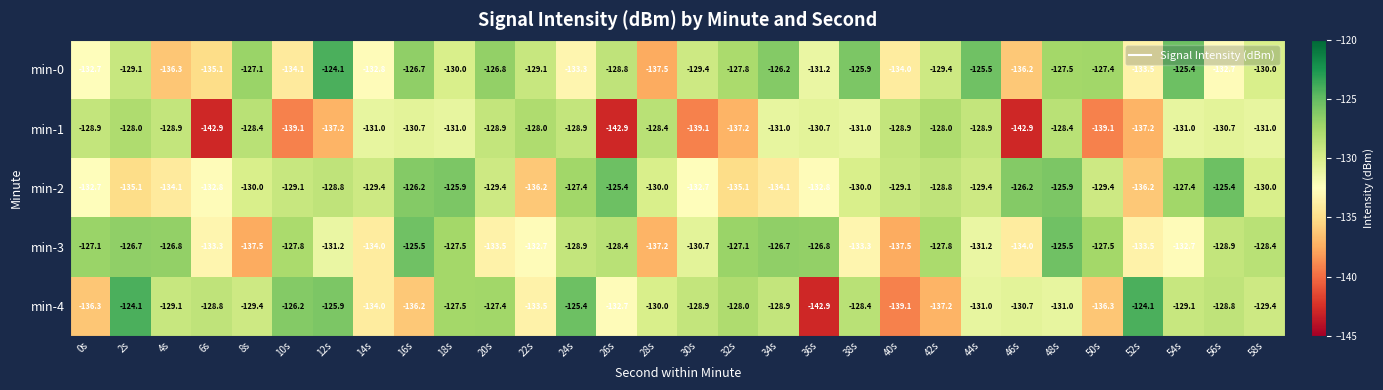

Read the min-4 value at 20s.

-127.4